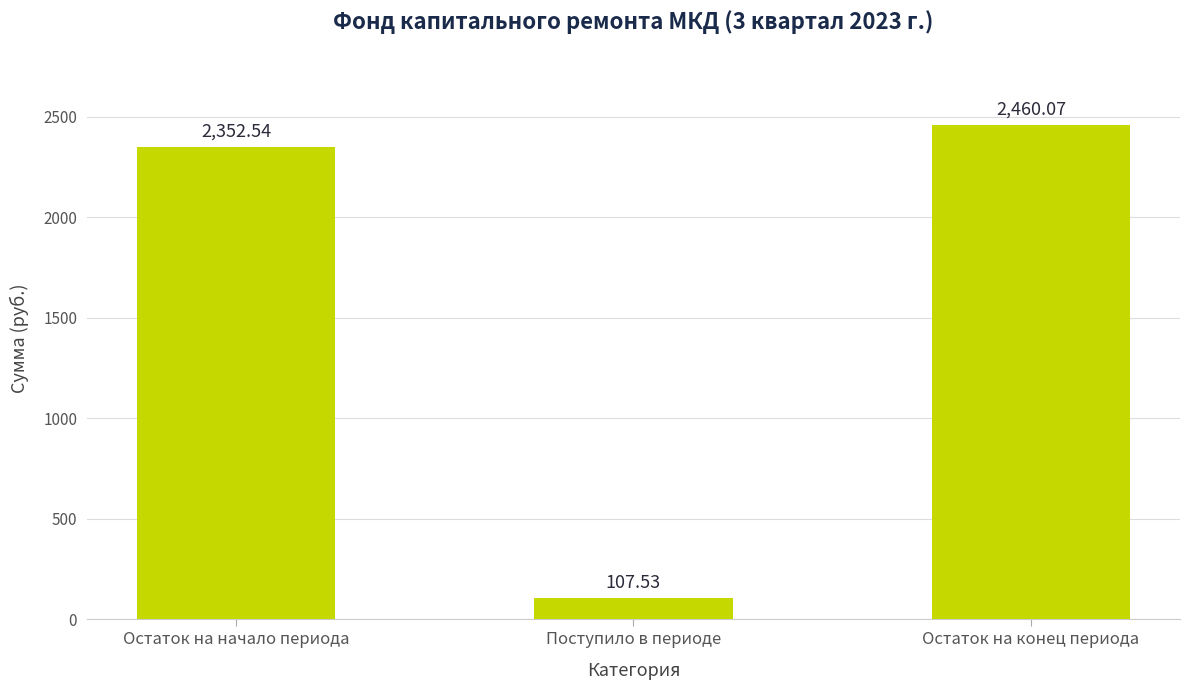

What is the label of the 2nd bar from the left?

Поступило в периоде